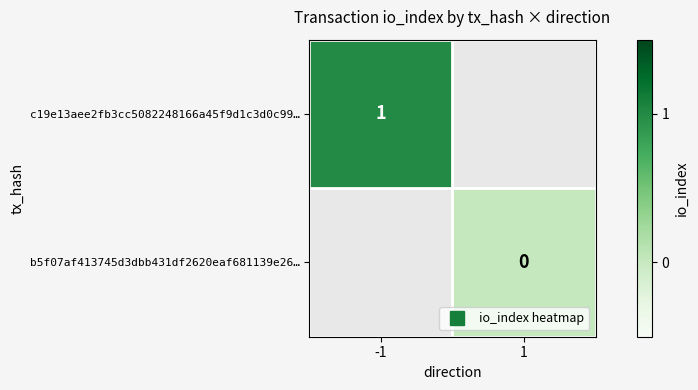

What is the approximate value of c19e13aee2fb3cc5082248166a45f9d1c3d0c99… at -1?

1.0